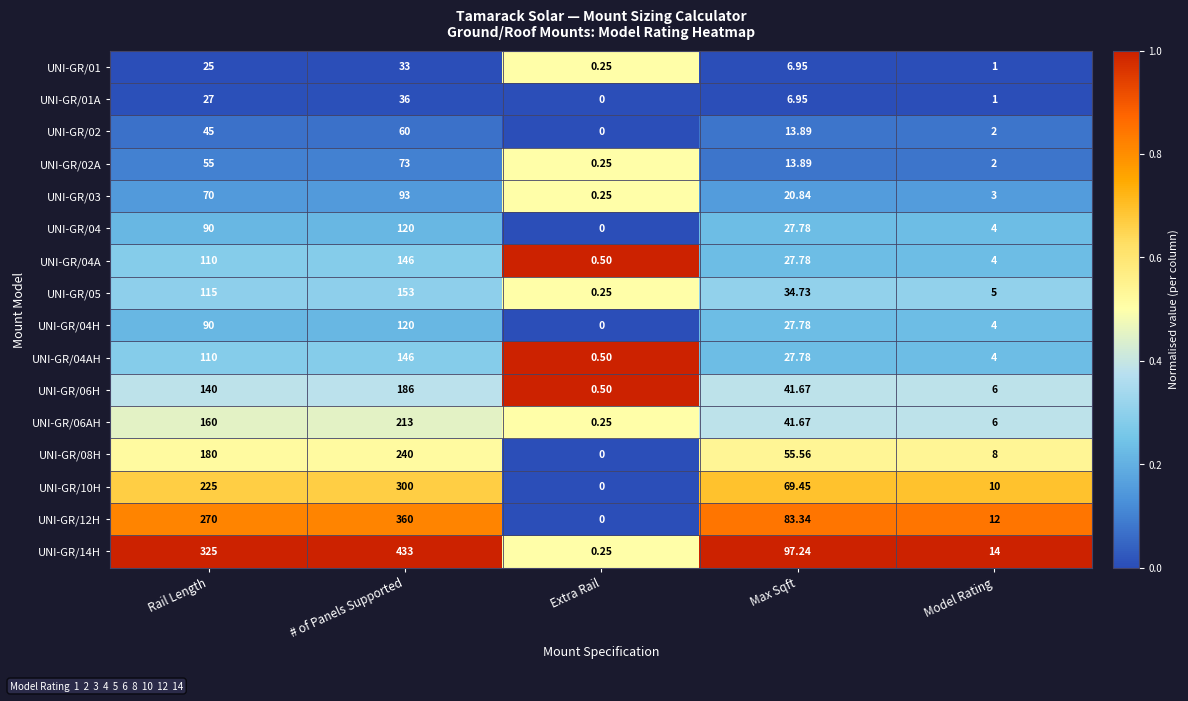

Where is UNI-GR/04A nearest to the value 73?

Rail Length